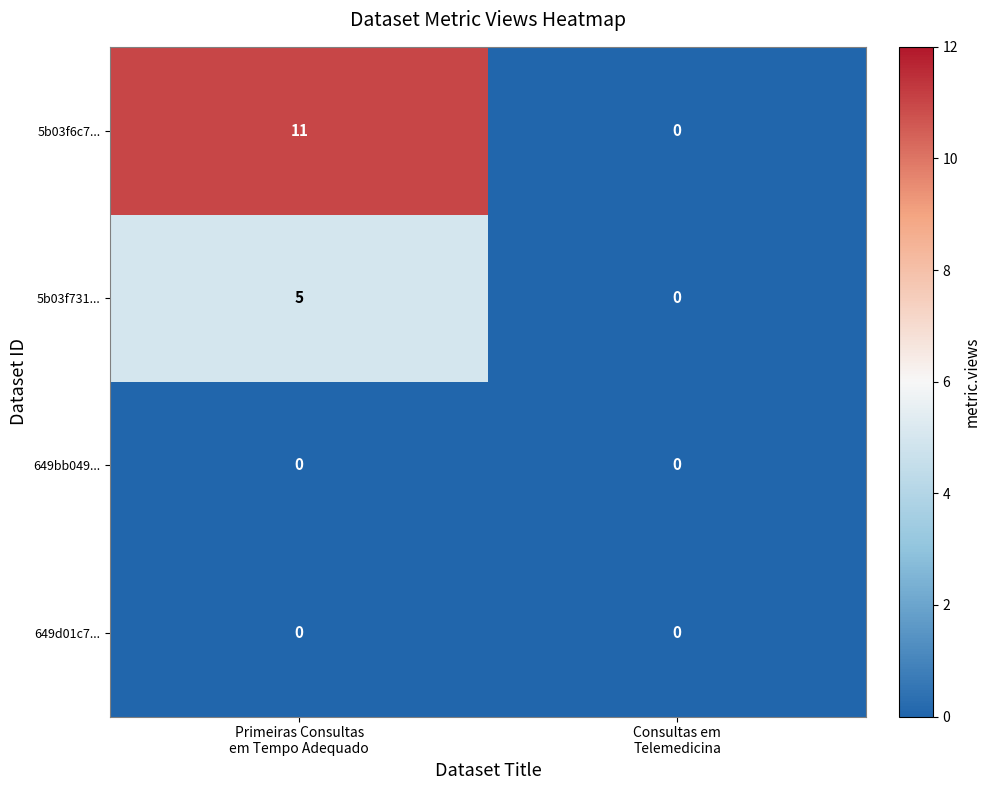

Which series has the largest total across all categories?

5b03f6c7...